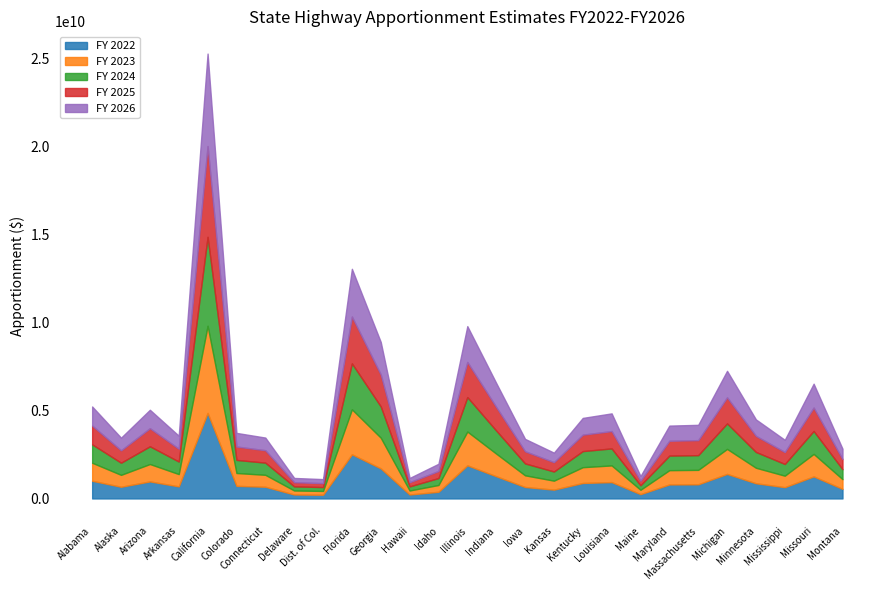

Where is the first local minimum for FY 2026?

Alaska